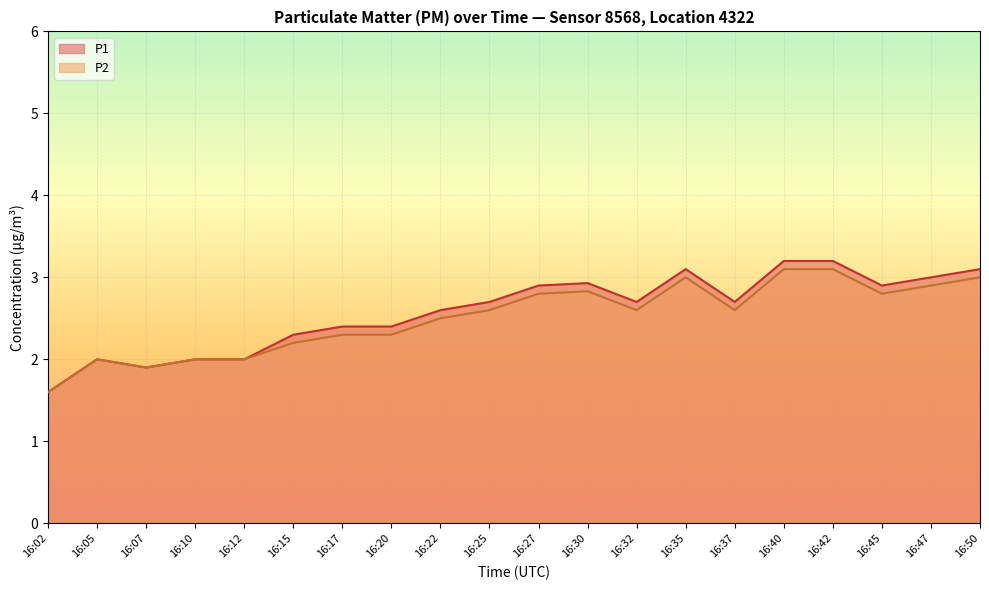

In P1, how many points are lower than both neighbors (excluding endpoints)?

4